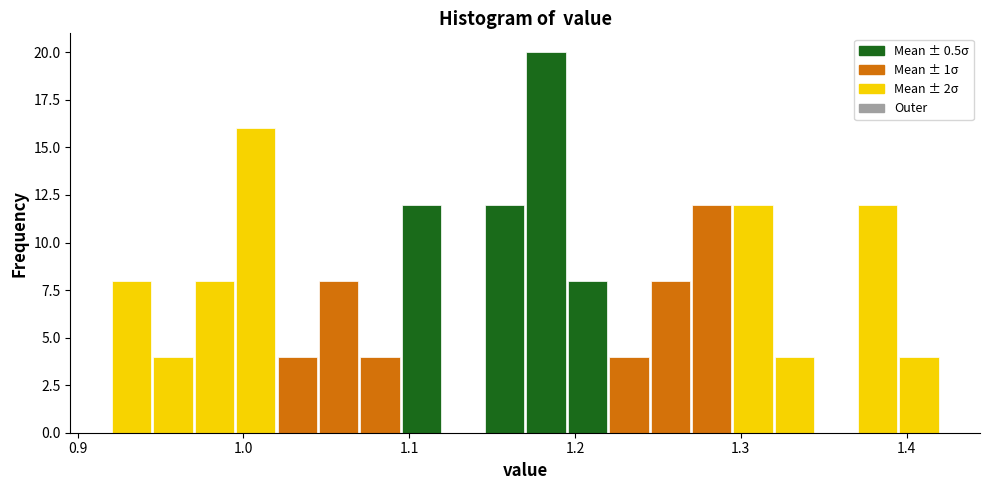

Read against the x-axis, roughly where is the centre of the tallest bar?

1.18